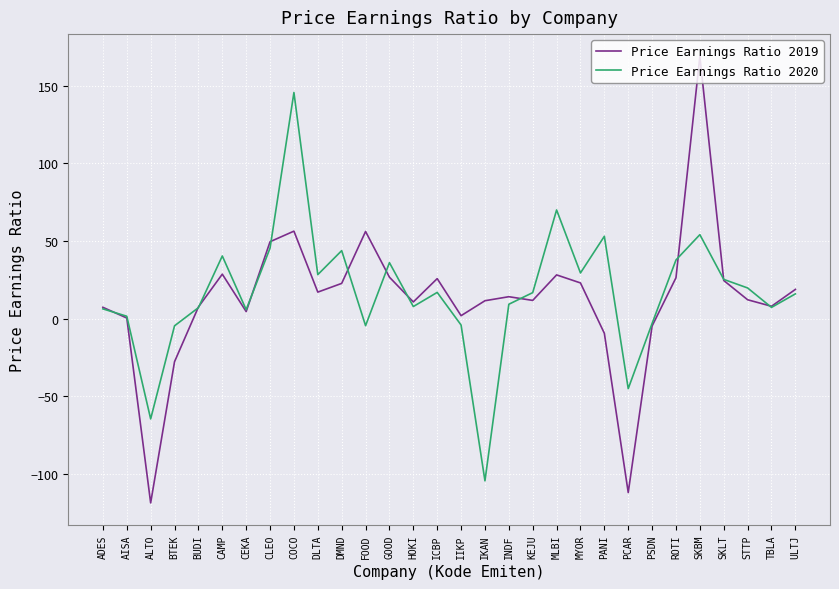

What is the sum of the Price Earnings Ratio 2020 values at AISA and ICBP?

18.6